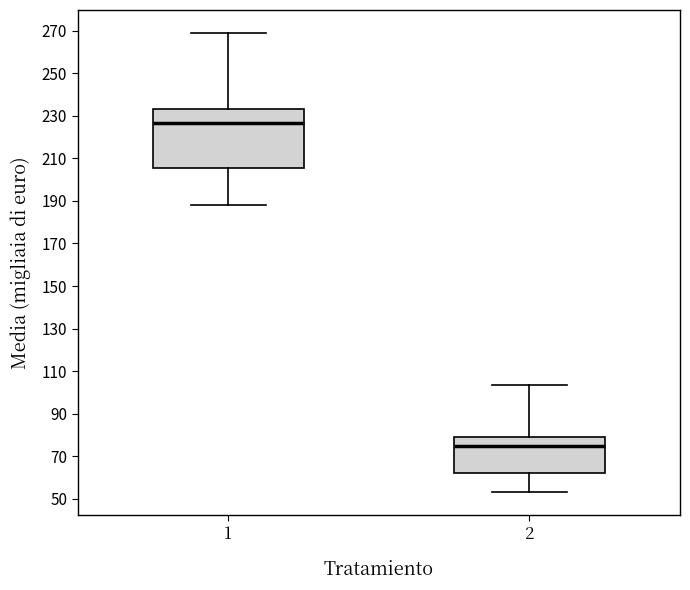

Reading left to right, read every box against the y-axis: the position of its median line, the range the box covers, and the ends of its whiskers. The values are not printed on the chart, so give them approximately, as read against the axis.

1: median 226, box 206 to 234, whiskers 188 to 268
2: median 74, box 62 to 80, whiskers 54 to 104